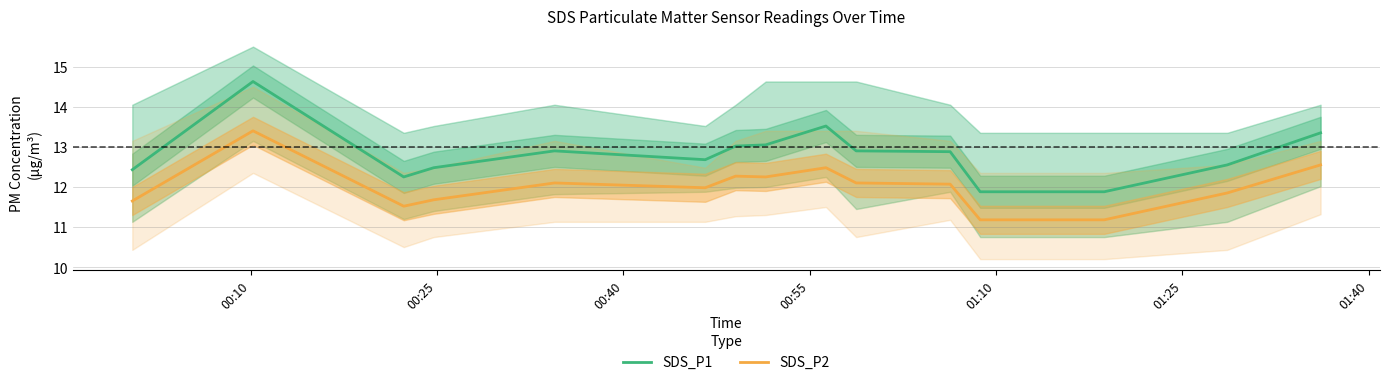

What is the minimum value for SDS_P1?

11.9